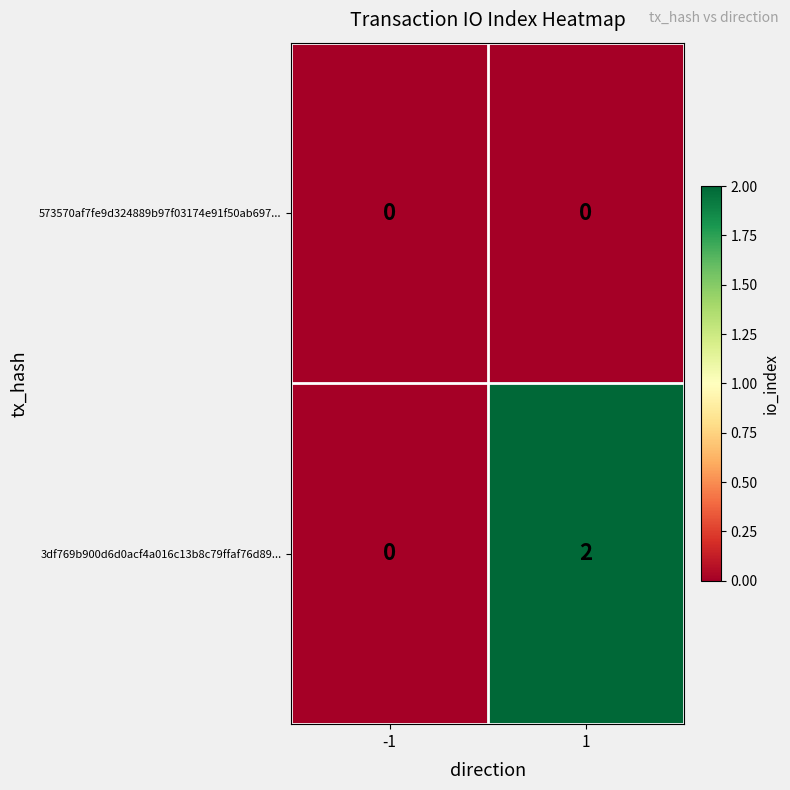

Which series has the widest spread of values?

3df769b900d6d0acf4a016c13b8c79ffaf76d89...